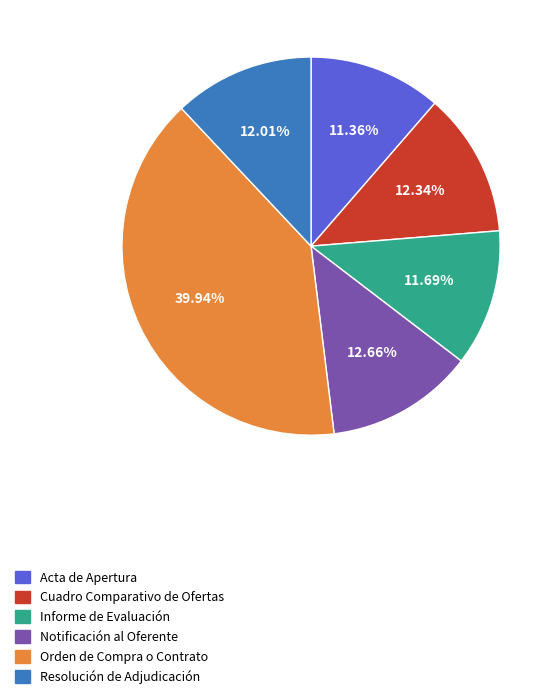

Which category has the biggest portion of the pie?

Orden de Compra o Contrato